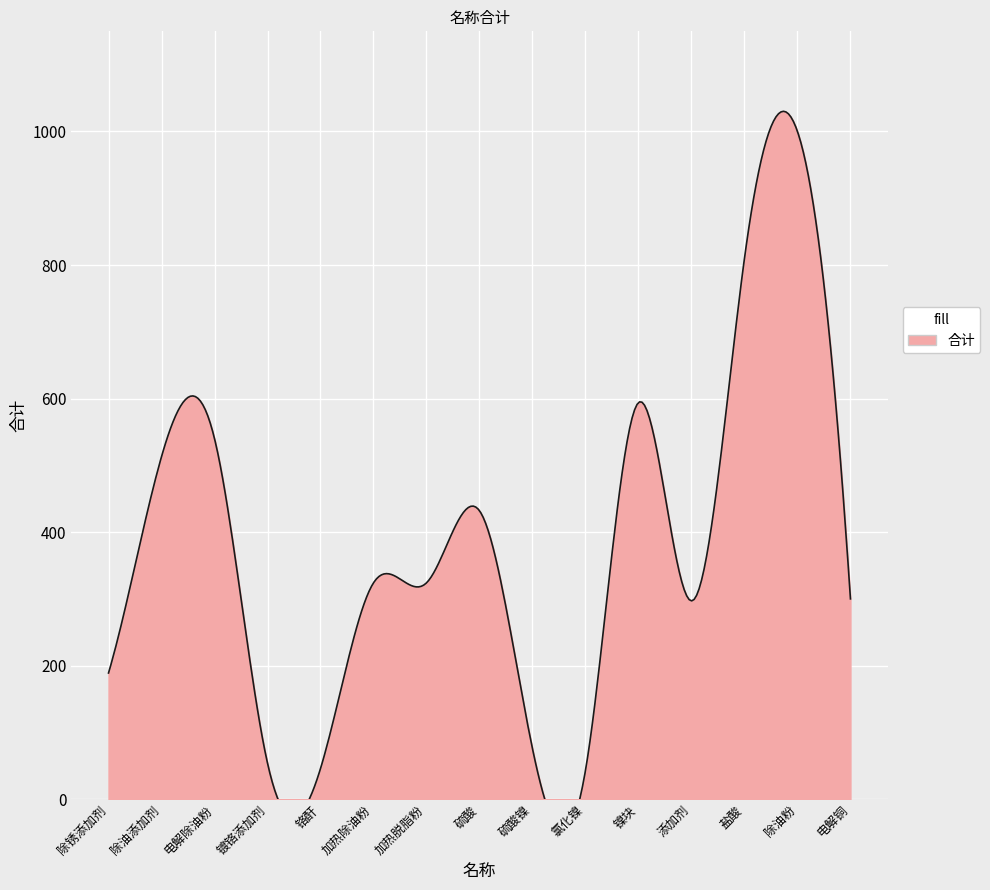

What position from the left is 硫酸?

8